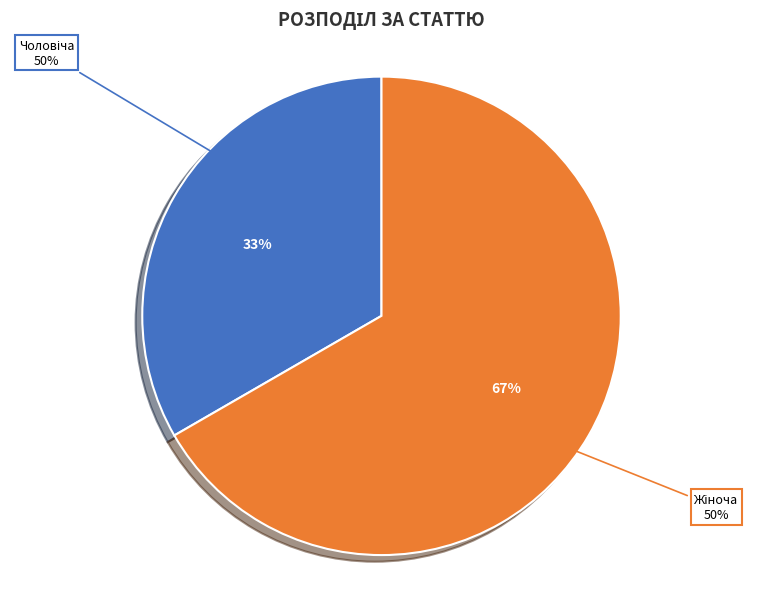

Is it true that Жіноча is 54% of the pie?

False